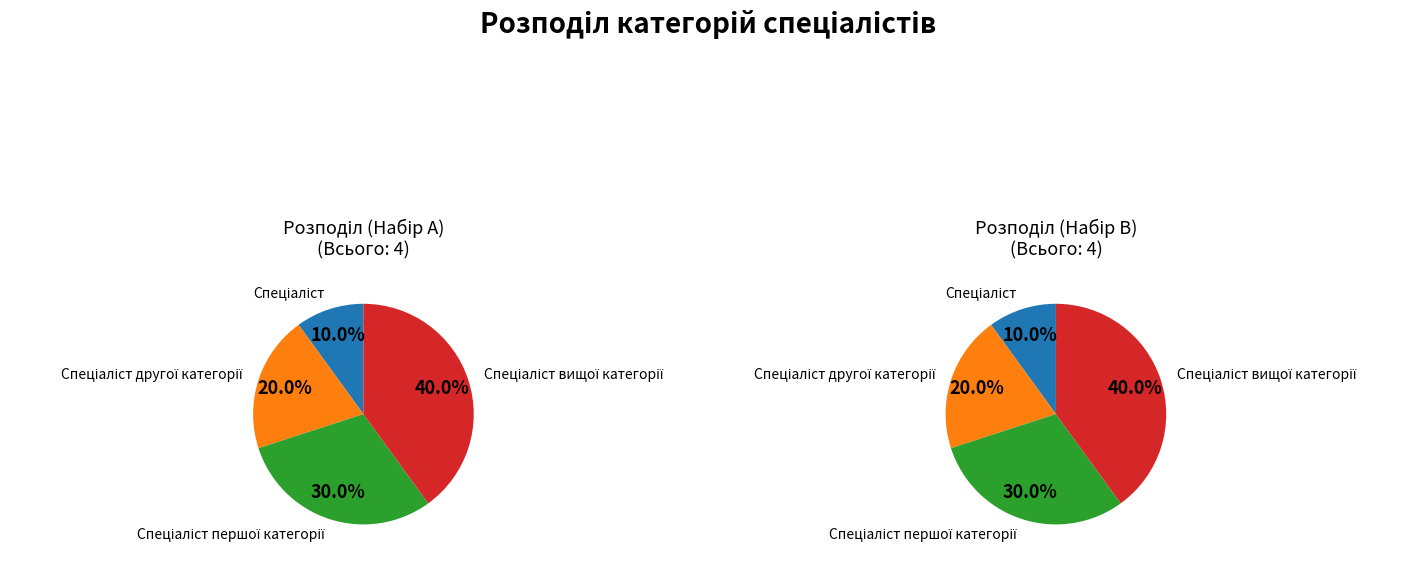

What is the change in value from Спеціаліст другої категорії to Спеціаліст першої категорії?

+1